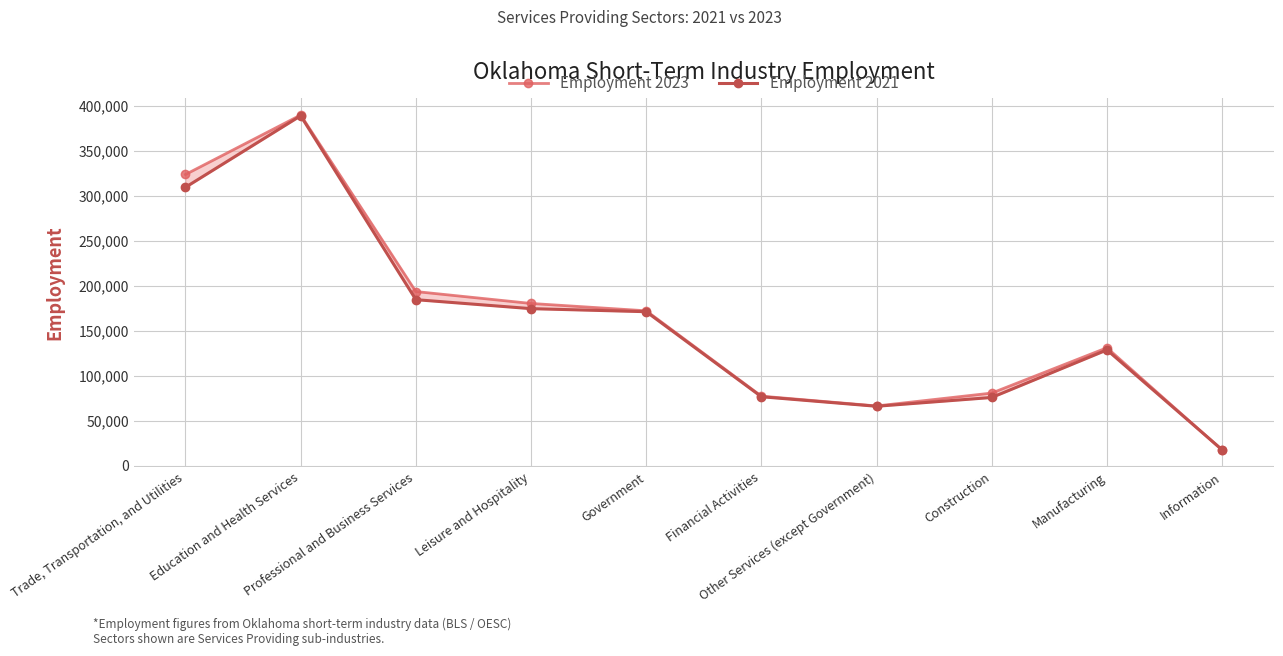

What is the total value across all series at Financial Activities?

153740